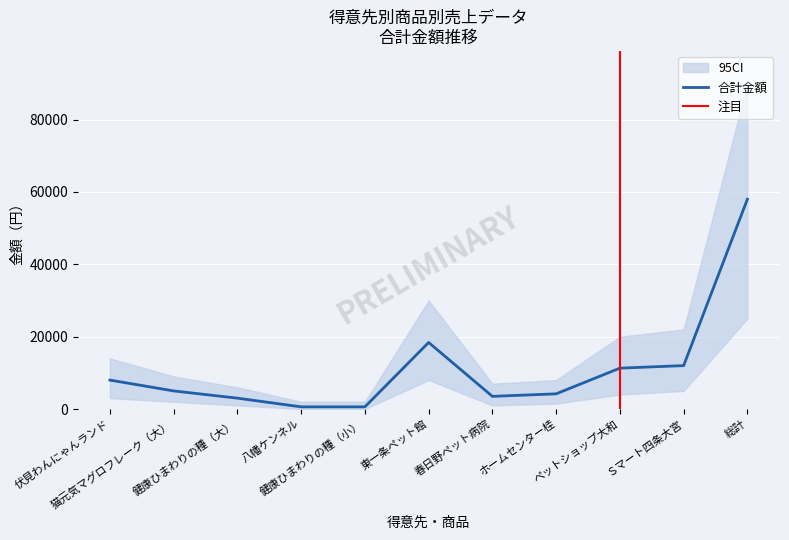

Reading right to left, what are all the values shown in this chart?

合計金額: 58000	12000	11300	4200	3500	18400	600	600	3000	5000	8000
CI_lower: 25000	5000	4000	1500	1000	8000	0	0	1000	2000	3000
CI_upper: 90000	22000	20000	8000	7000	30000	2000	2000	6000	9000	14000